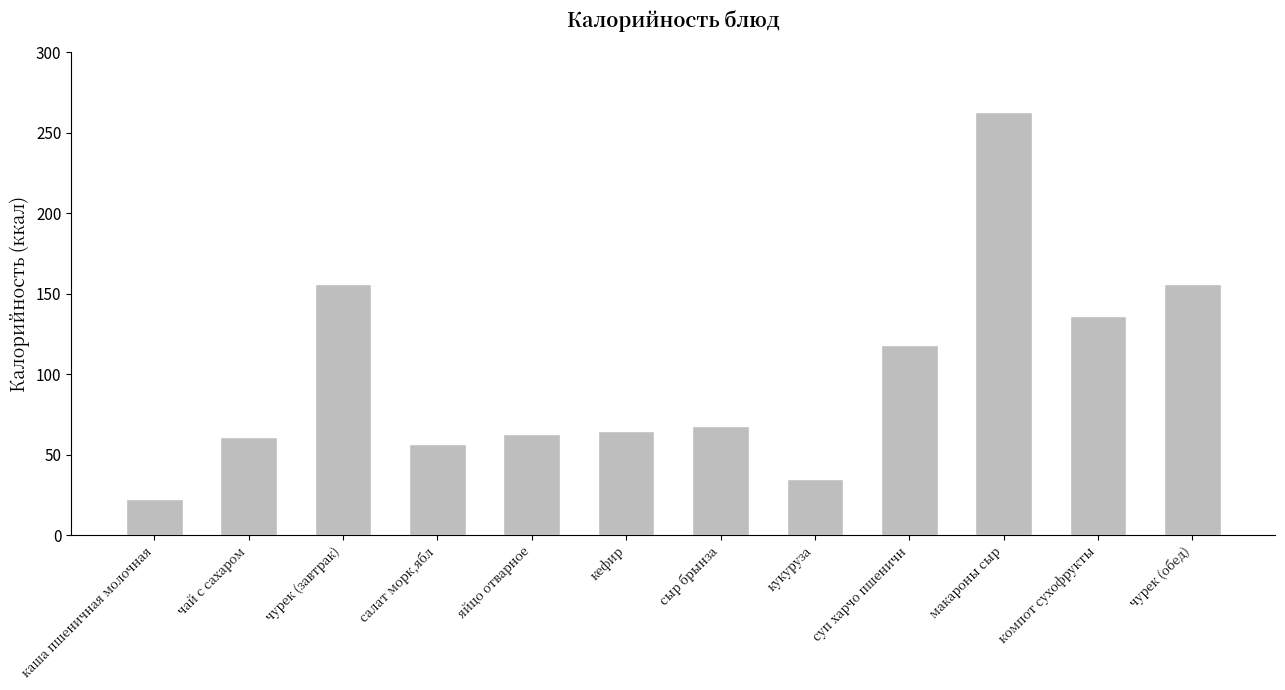

The value at яйцо отварное is 63.0. True or false?

True